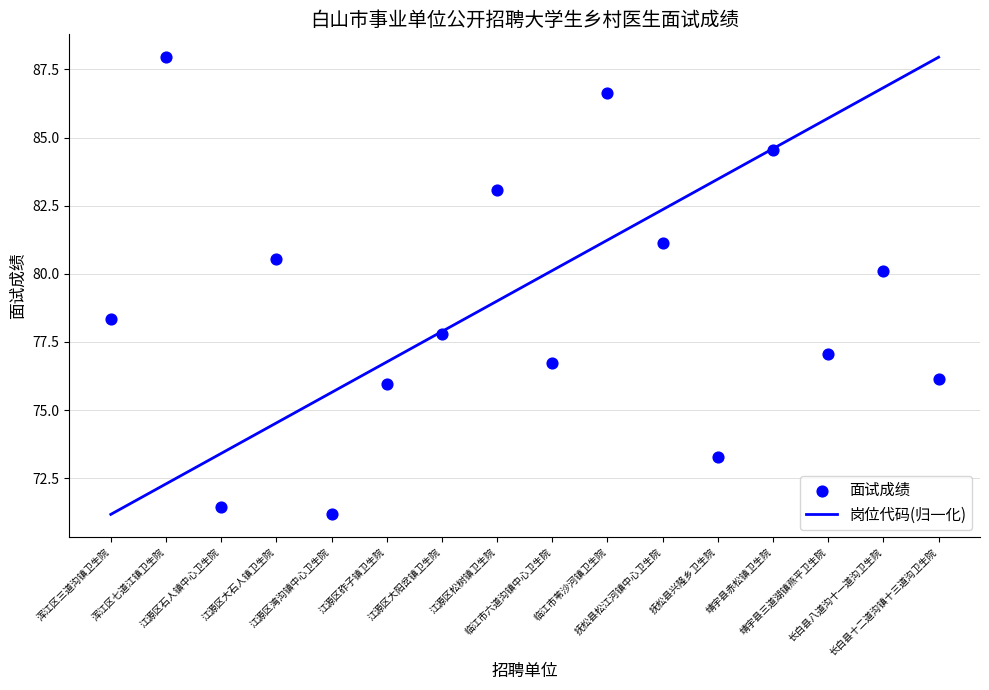

What are all the series names shown in the legend?

岗位代码(归一化), 面试成绩